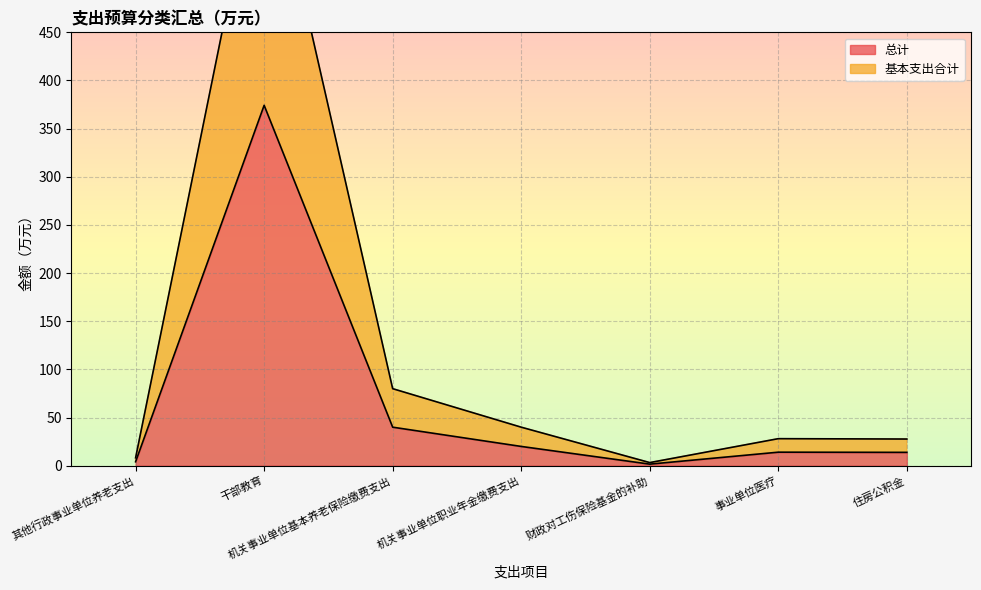

Reading left to right, list all the values displayed in this chart.

总计: 其他行政事业单位养老支出=4.1	干部教育=374.2	机关事业单位基本养老保险缴费支出=40.0	机关事业单位职业年金缴费支出=20.0	财政对工伤保险基金的补助=1.6	事业单位医疗=14.0	住房公积金=13.8
基本支出合计: 其他行政事业单位养老支出=8.2	干部教育=665.4	机关事业单位基本养老保险缴费支出=80.0	机关事业单位职业年金缴费支出=40.0	财政对工伤保险基金的补助=3.2	事业单位医疗=28.1	住房公积金=27.7